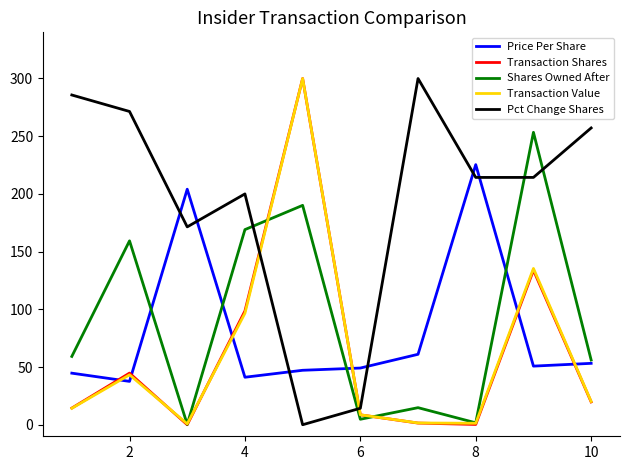

What is the highest value of the Pct Change Shares series?

300.0